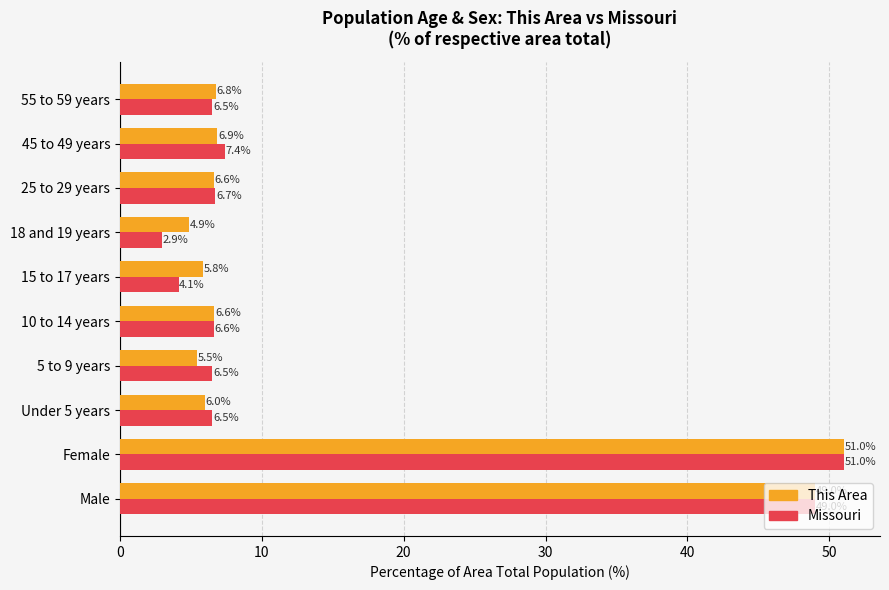

Which category has the highest value in the This Area series?

Female